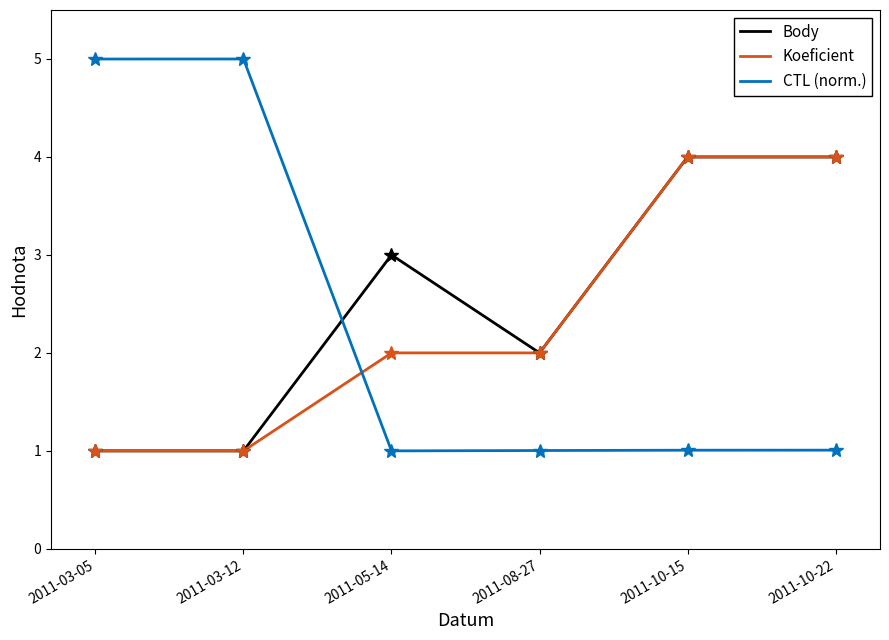

Reading left to right, what are all the values shown in this chart?

Body: 2011-03-05=1.0	2011-03-12=1.0	2011-05-14=3.0	2011-08-27=2.0	2011-10-15=4.0	2011-10-22=4.0
Koeficient: 2011-03-05=1.0	2011-03-12=1.0	2011-05-14=2.0	2011-08-27=2.0	2011-10-15=4.0	2011-10-22=4.0
CTL (norm.): 2011-03-05=5.0	2011-03-12=5.0	2011-05-14=1.0	2011-08-27=1.0	2011-10-15=1.0	2011-10-22=1.0